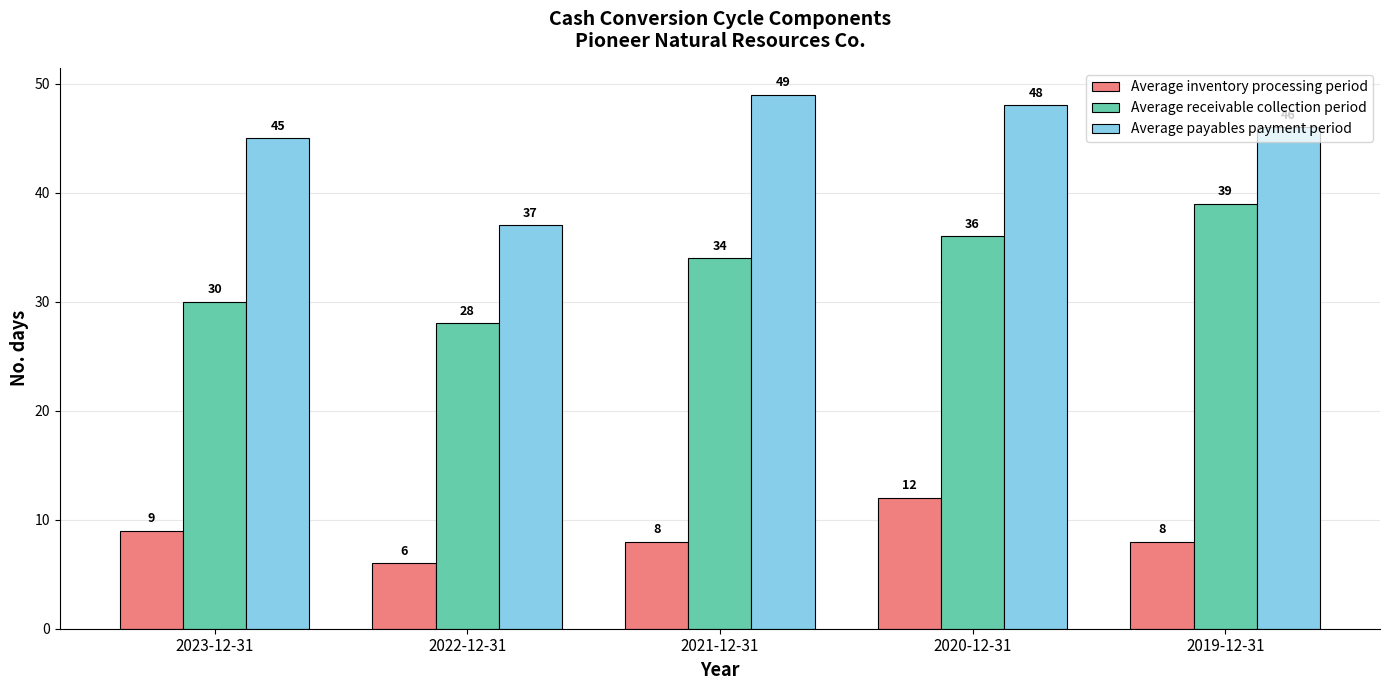

What is the average value of the Average inventory processing period series?

9